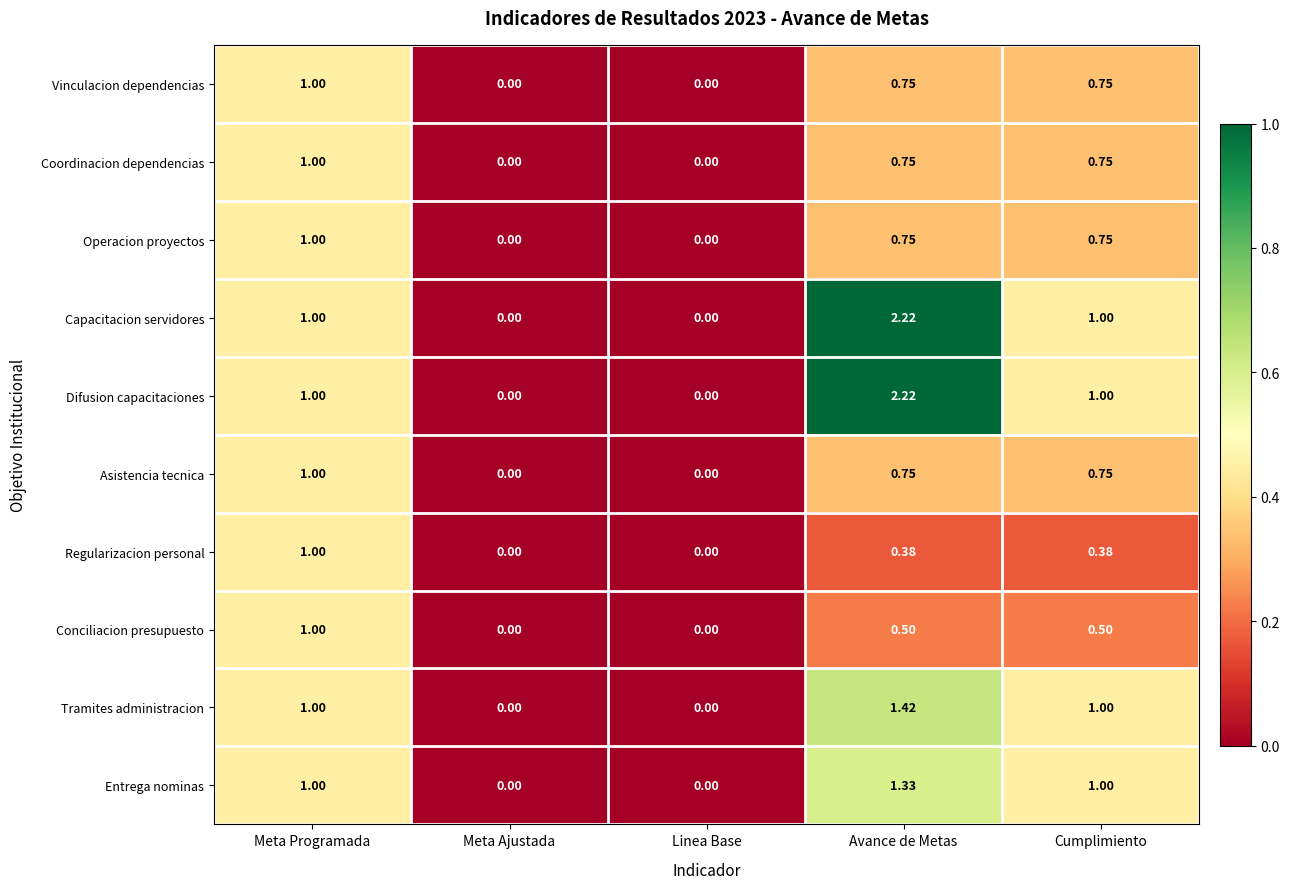

Which category has the highest value in the Asistencia tecnica series?

Meta Programada